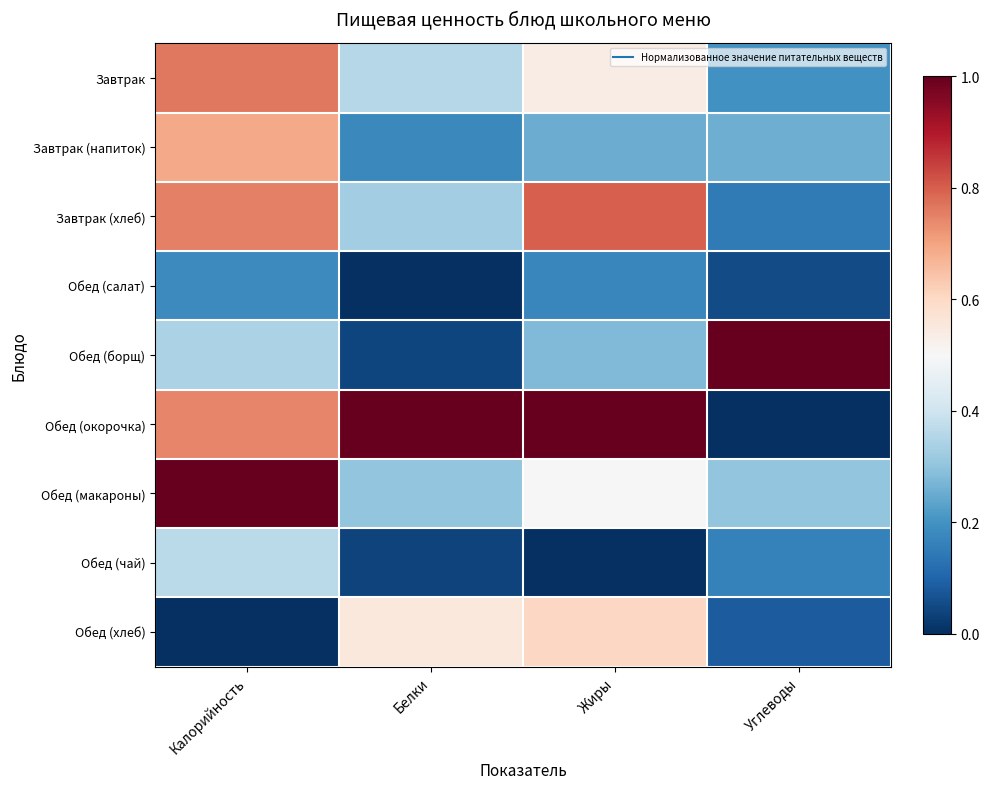

What is the total value across all series at Углеводы?

2.2